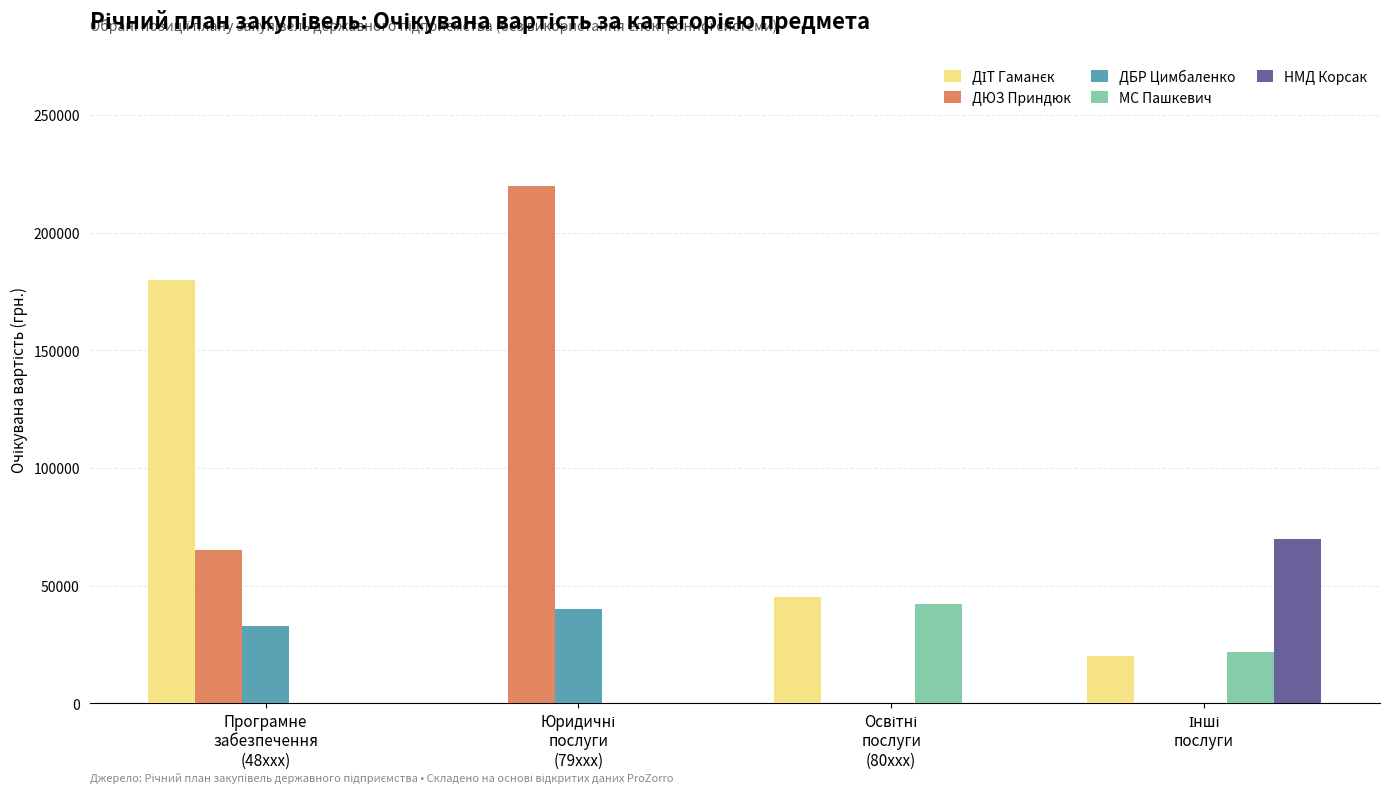

What is the maximum value shown in the chart?

220000